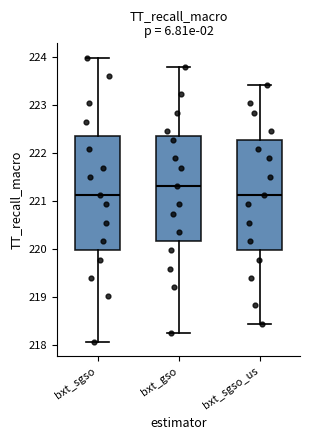

Reading left to right, transcribe this box plot: for each box, give where its median line is, the range the box spans, and where its two whiskers end, as read against the y-axis. The values are not printed on the chart, so give them approximately, as read against the axis.

bxt_sgso: median 221.1, box 220.0 to 222.4, whiskers 218.1 to 224.0
bxt_gso: median 221.3, box 220.2 to 222.4, whiskers 218.3 to 223.8
bxt_sgso_us: median 221.1, box 220.0 to 222.3, whiskers 218.4 to 223.4